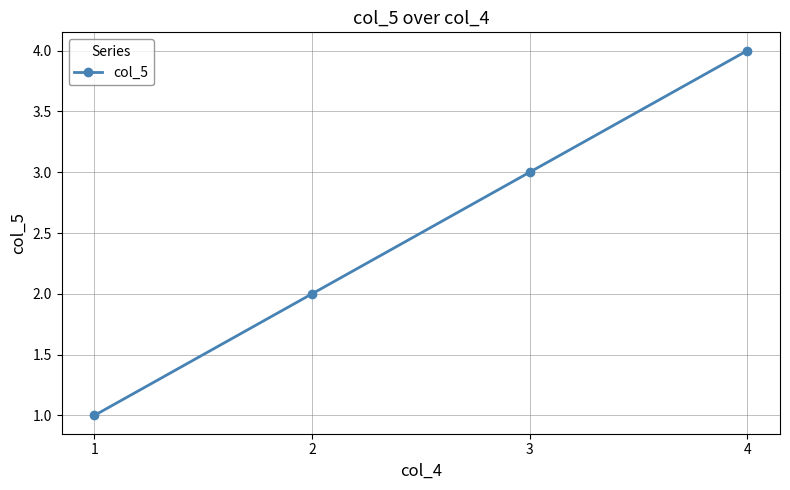

Reading right to left, list all the values displayed in this chart.

4=4	3=3	2=2	1=1